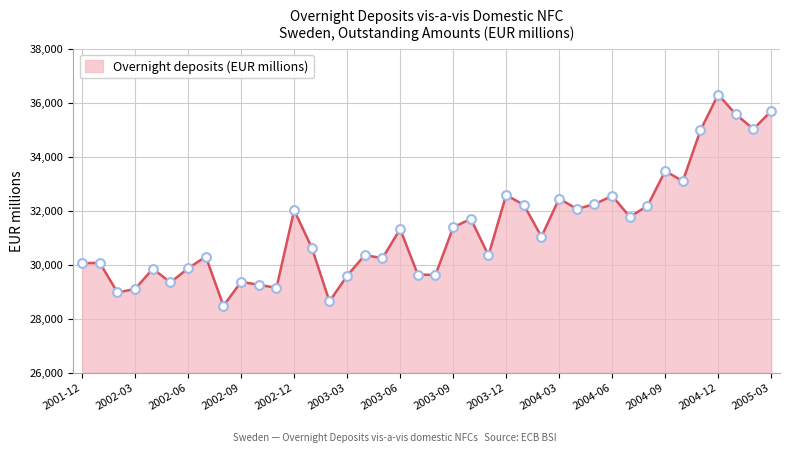

What is the smallest value displayed?

28475.1